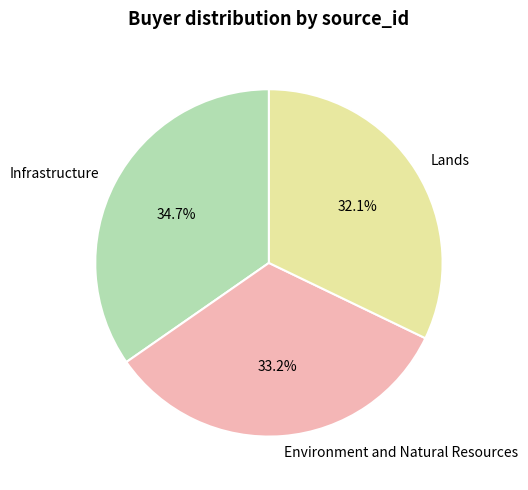

Count the number of slices in the pie.

3